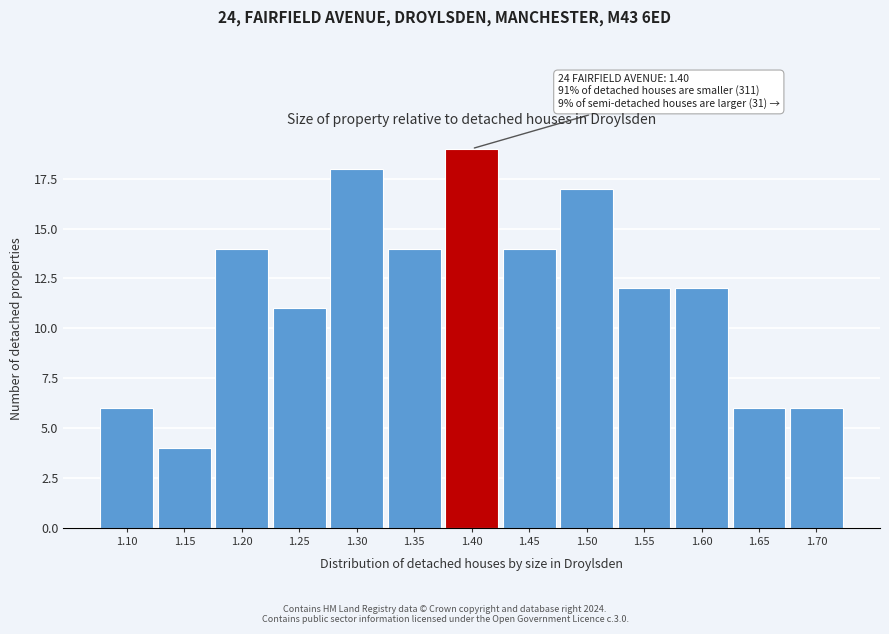

Reading left to right, transcribe all the data shown in this chart.

6	4	14	11	18	14	19	14	17	12	12	6	6